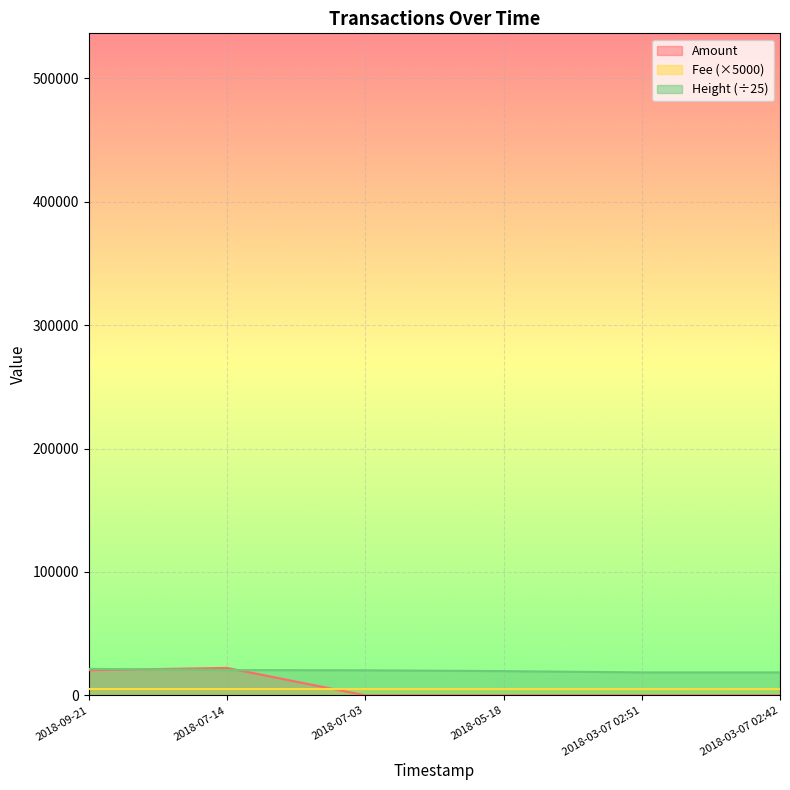

What is the difference between the Amount values at 2018-03-07 02:51 and 2018-03-07 02:42?

10.0